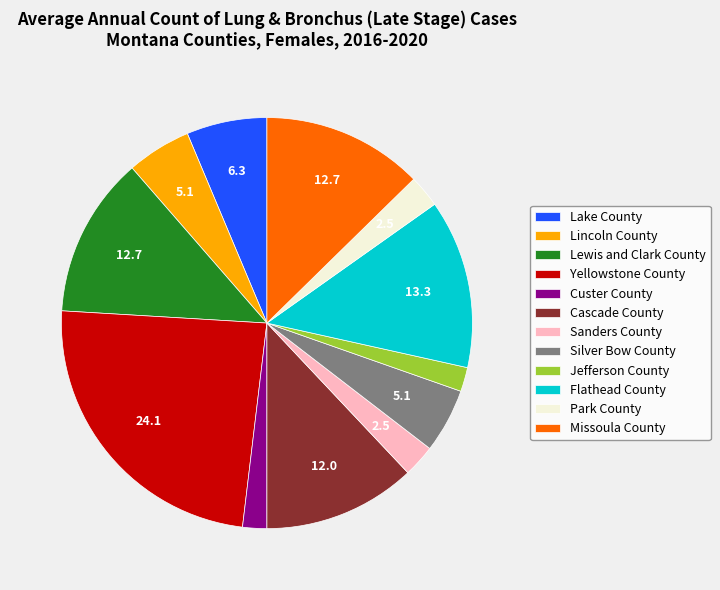

How many slices are in this pie chart?

12